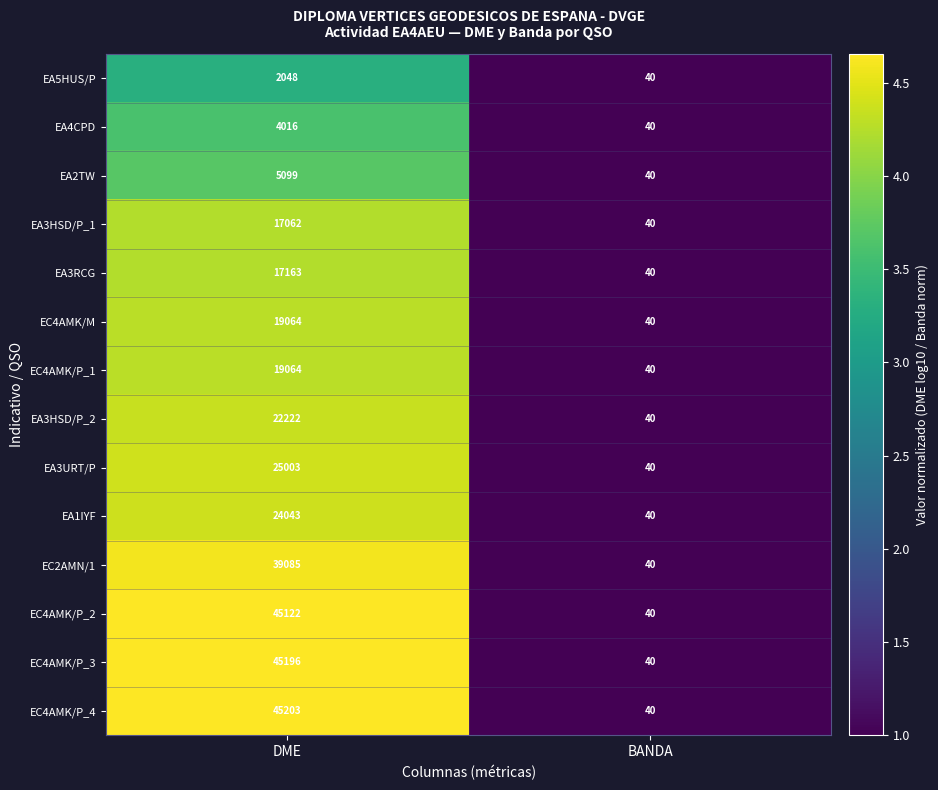

Reading left to right, transcribe all the data shown in this chart.

EA5HUS/P: 2048	40
EA4CPD: 4016	40
EA2TW: 5099	40
EA3HSD/P_1: 17062	40
EA3RCG: 17163	40
EC4AMK/M: 19064	40
EC4AMK/P_1: 19064	40
EA3HSD/P_2: 22222	40
EA3URT/P: 25003	40
EA1IYF: 24043	40
EC2AMN/1: 39085	40
EC4AMK/P_2: 45122	40
EC4AMK/P_3: 45196	40
EC4AMK/P_4: 45203	40